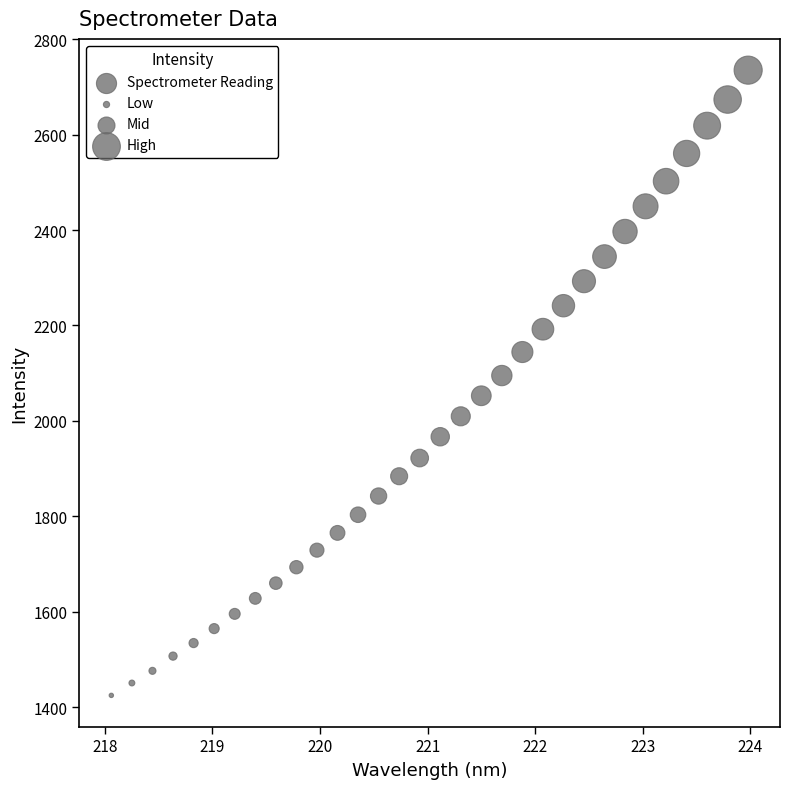

What is the range of Y values (max minus min)?

1310.2